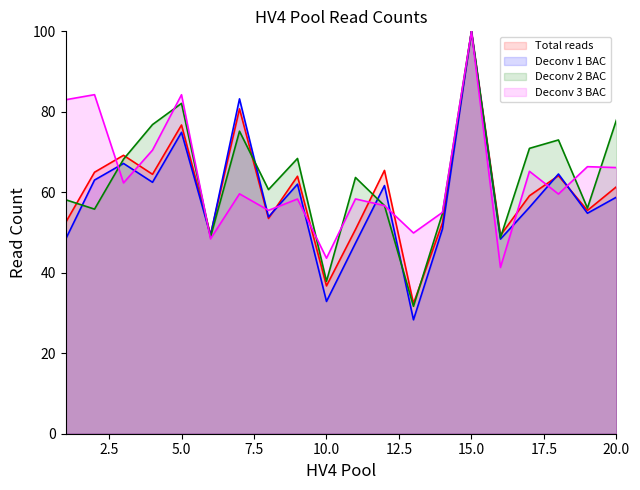

How many times do Deconv 3 BAC and Deconv 2 BAC cross each other?

8